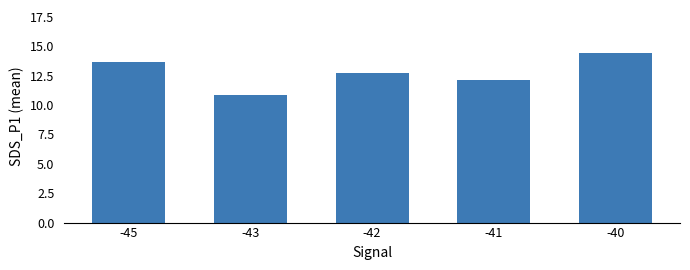

Which label corresponds to the largest value in the chart?

-40